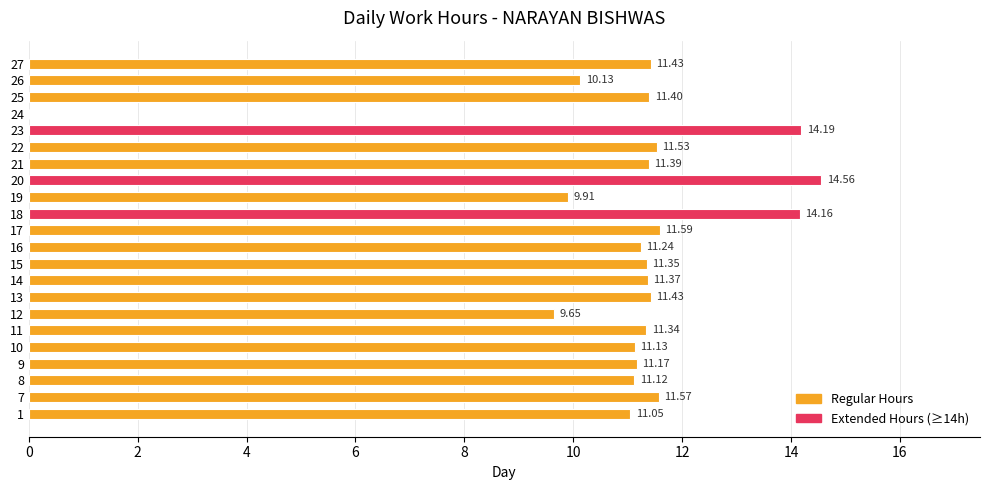

At which category does the chart reach its peak across all series?

20